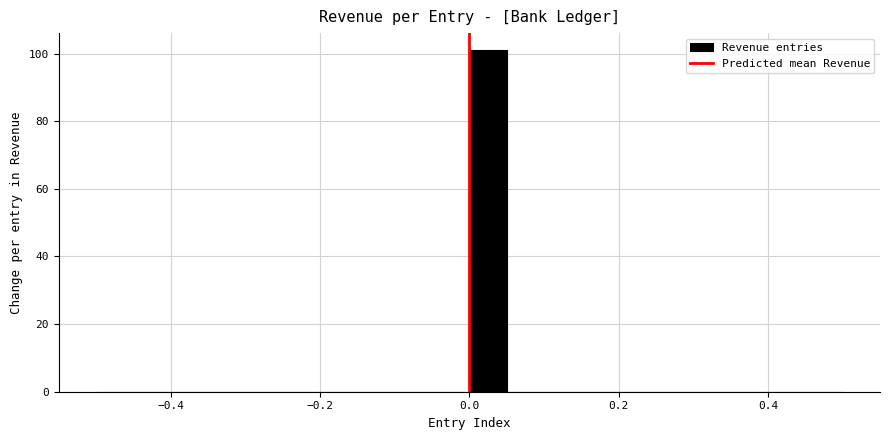

Around what value on the x-axis is the tallest bar? Give the approximate position of its centre, as read against the axis.

0.02